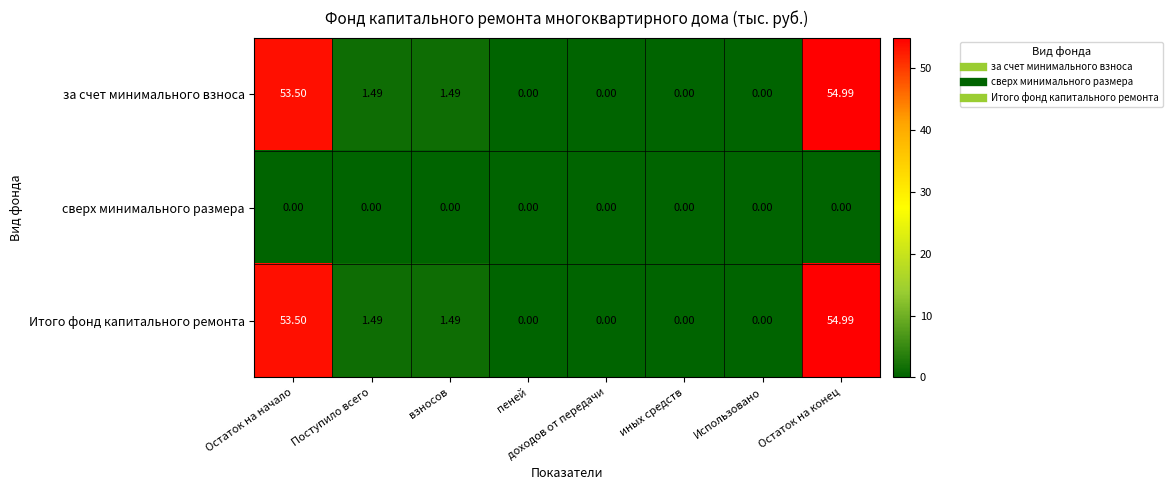

At which category does the chart reach its peak across all series?

Остаток на конец